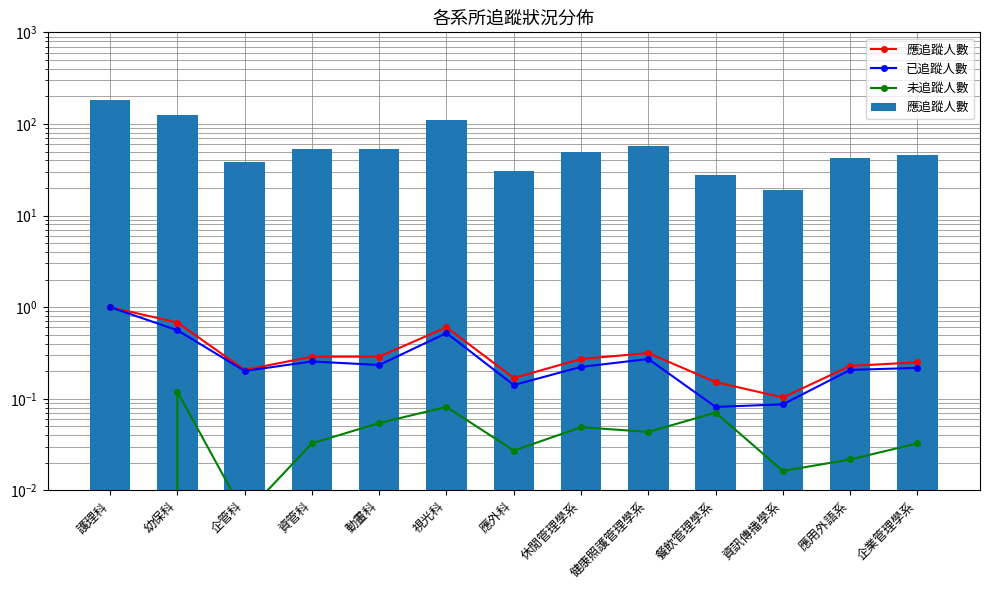

What is the difference between the highest and lowest values at 幼保科?

124.9